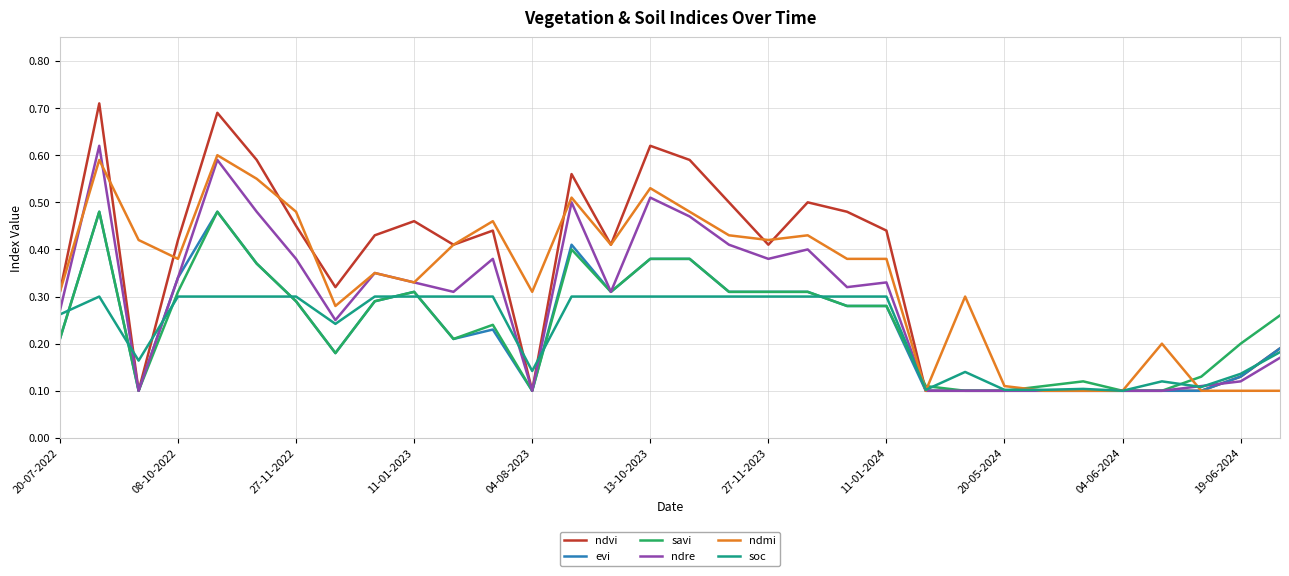

How many lines are shown in the chart?

6